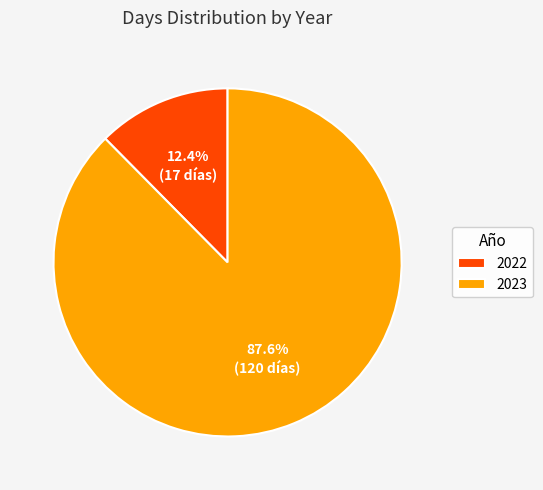

Between 2023 and 2022, which is larger?

2023